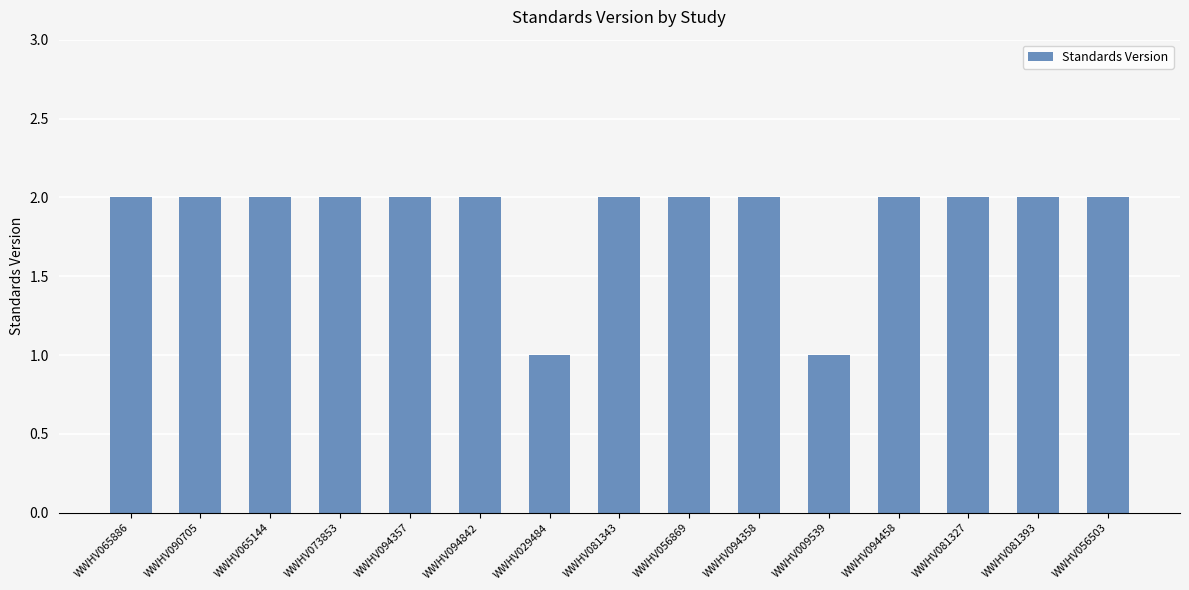

Read the value at WWHV056869.

2